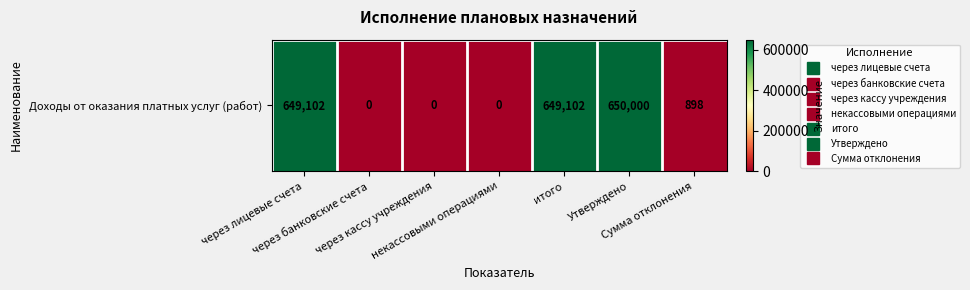

What is the average value?

278443